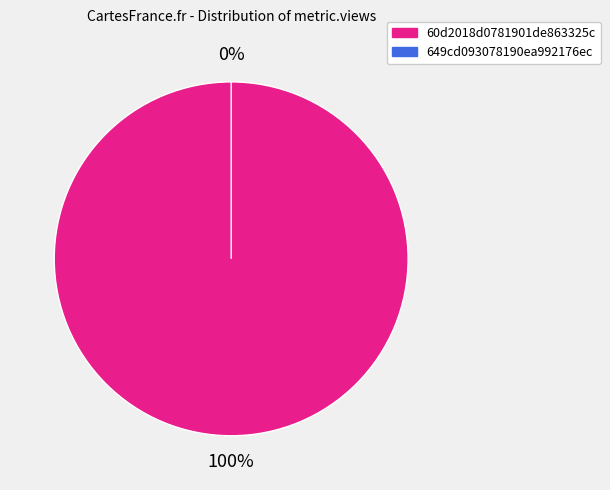

What is the change in value from 60d2018d0781901de863325c to 649cd093078190ea992176ec?

-7